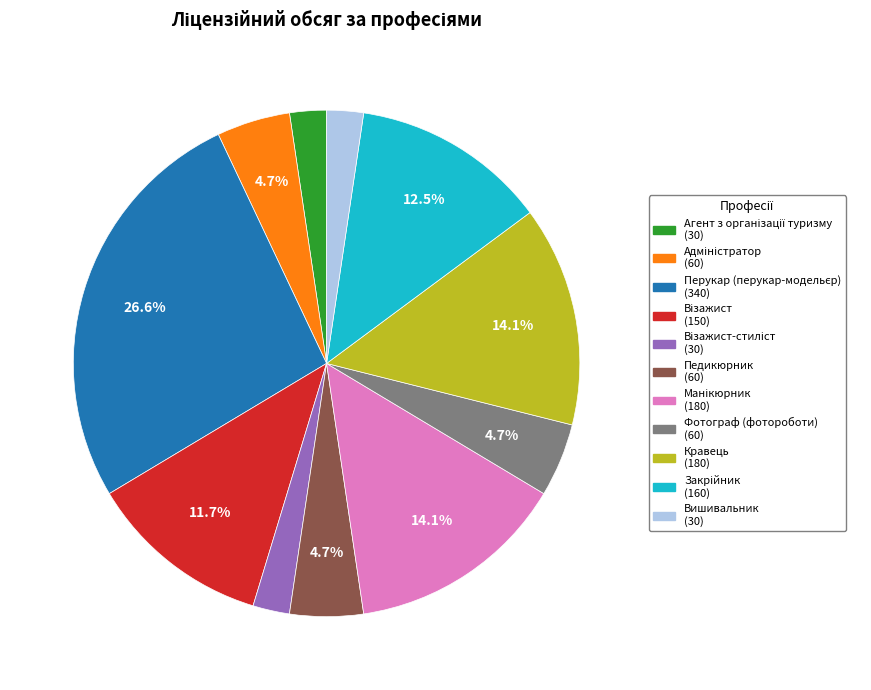

Does any single category account for the majority?

No